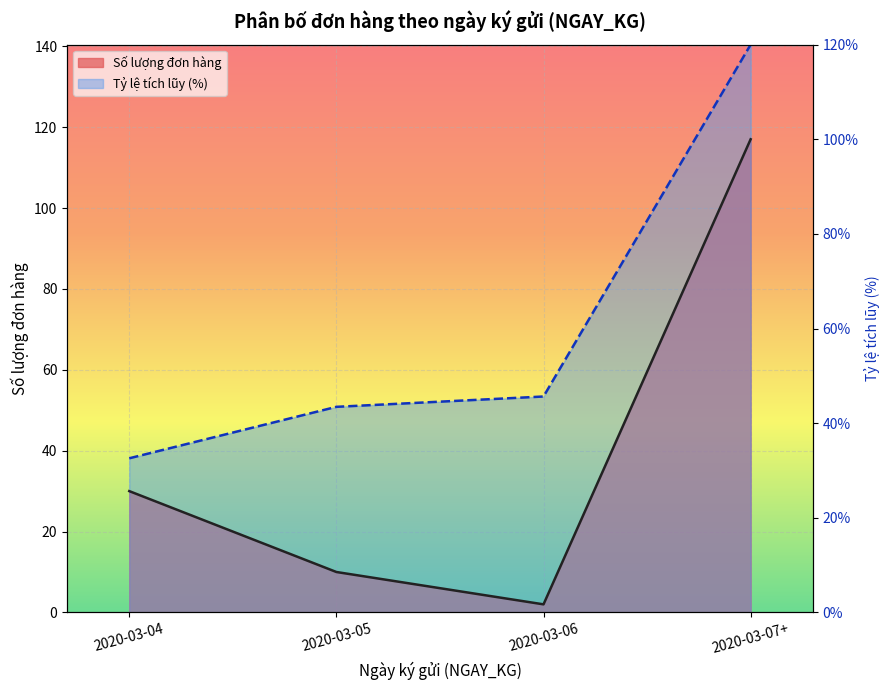

Reading right to left, extract all data points from this chart.

Số lượng đơn hàng: 2020-03-07+=117.0	2020-03-06=2.0	2020-03-05=10.0	2020-03-04=30.0
Tỷ lệ tích lũy (%): 2020-03-07+=140.4	2020-03-06=53.4	2020-03-05=50.8	2020-03-04=38.1